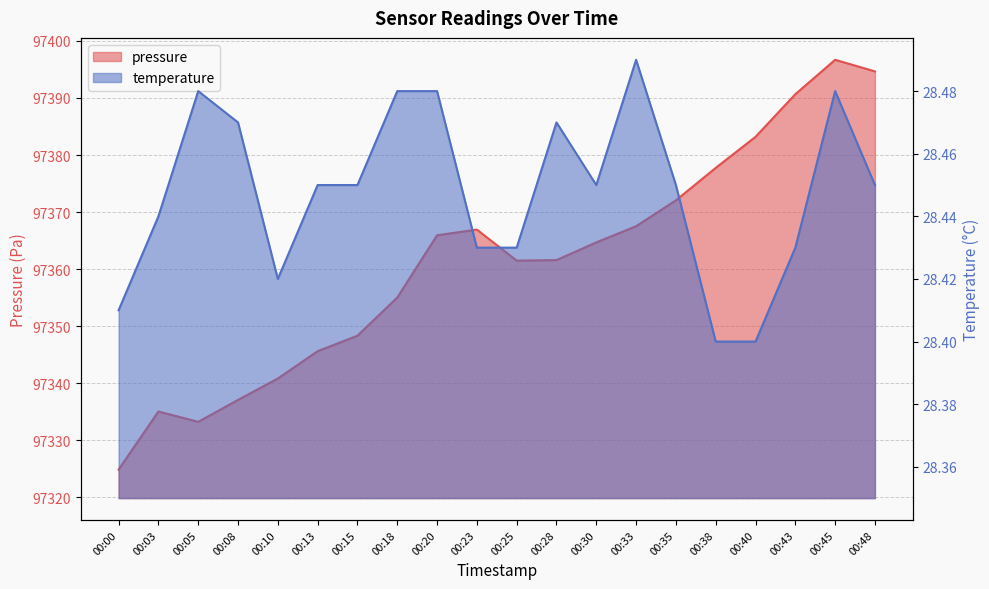

How many temperature values are between 28 and 29?

20